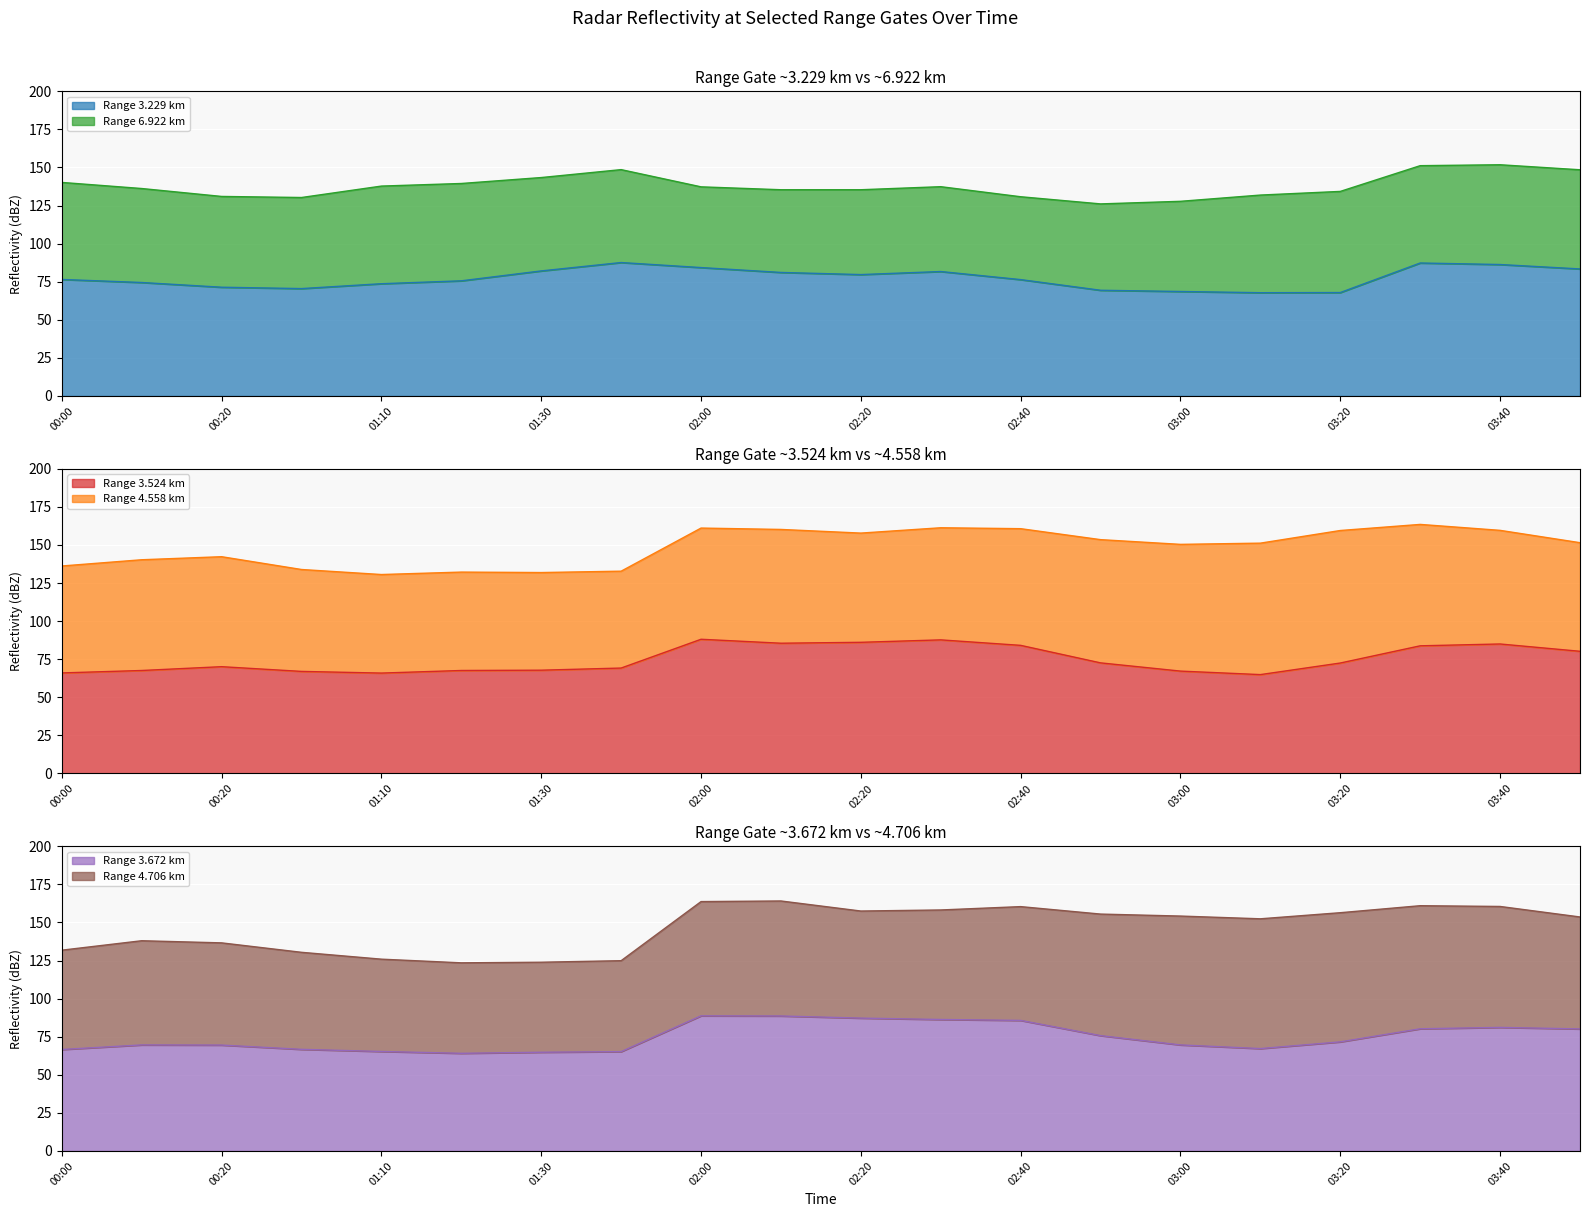

How many times do 3.672 and 3.229 cross each other?

4